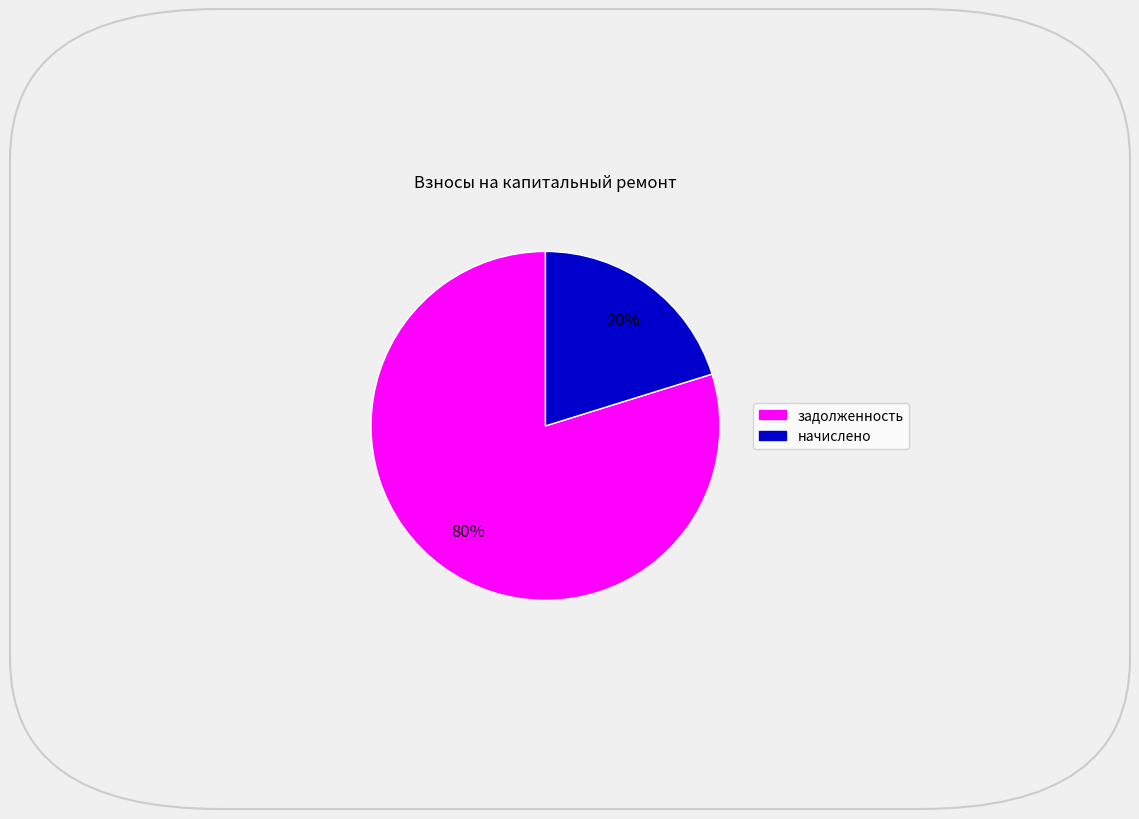

How many segments does this pie chart have?

2